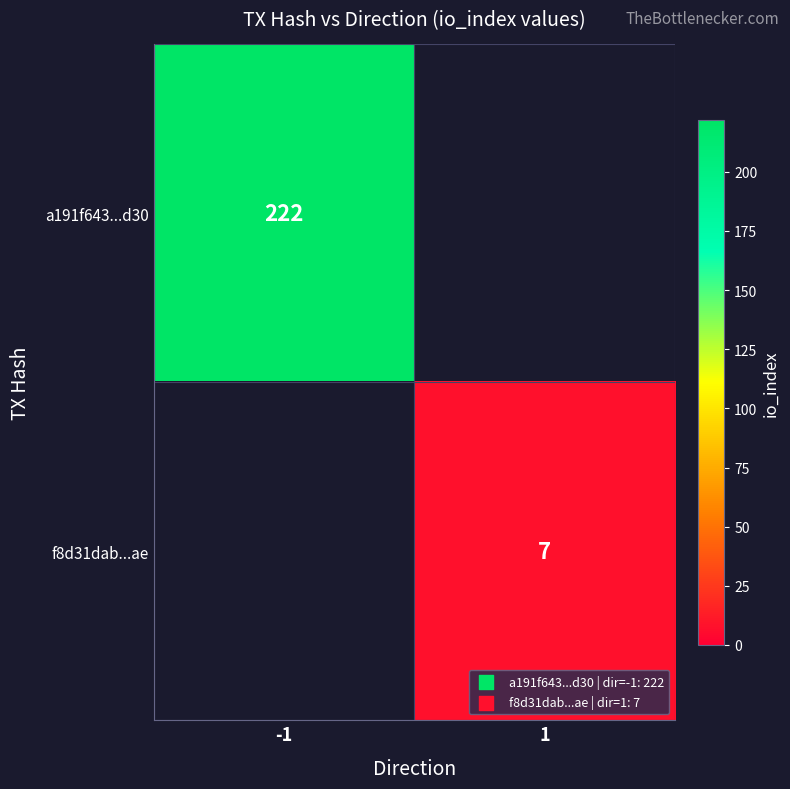

The f8d31dab...ae series shows 7 at 1. True or false?

True